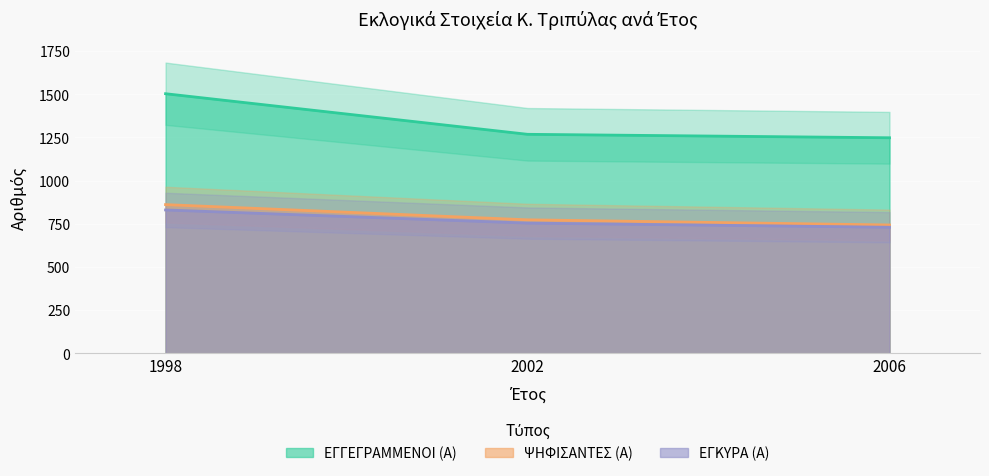

How many categories are shown in the chart?

3